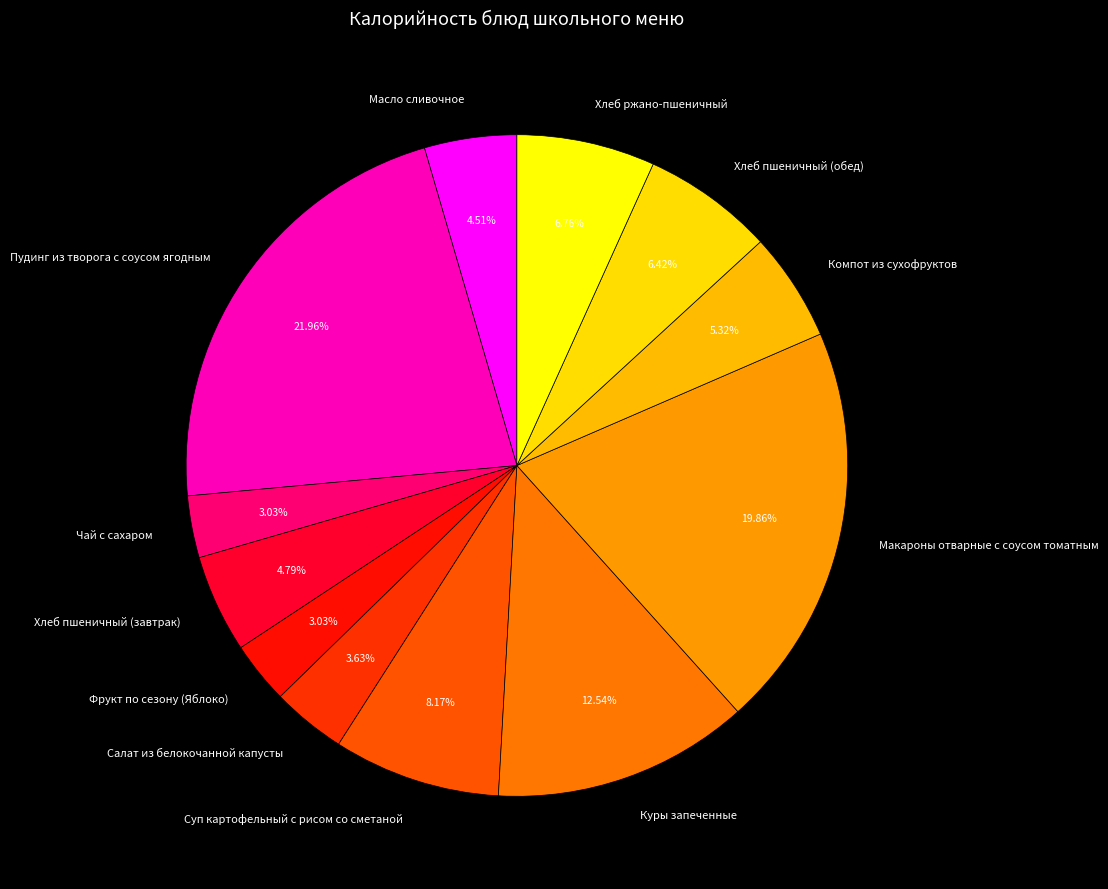

What percentage is NOT represented by Суп картофельный с рисом со сметаной?

91.8%